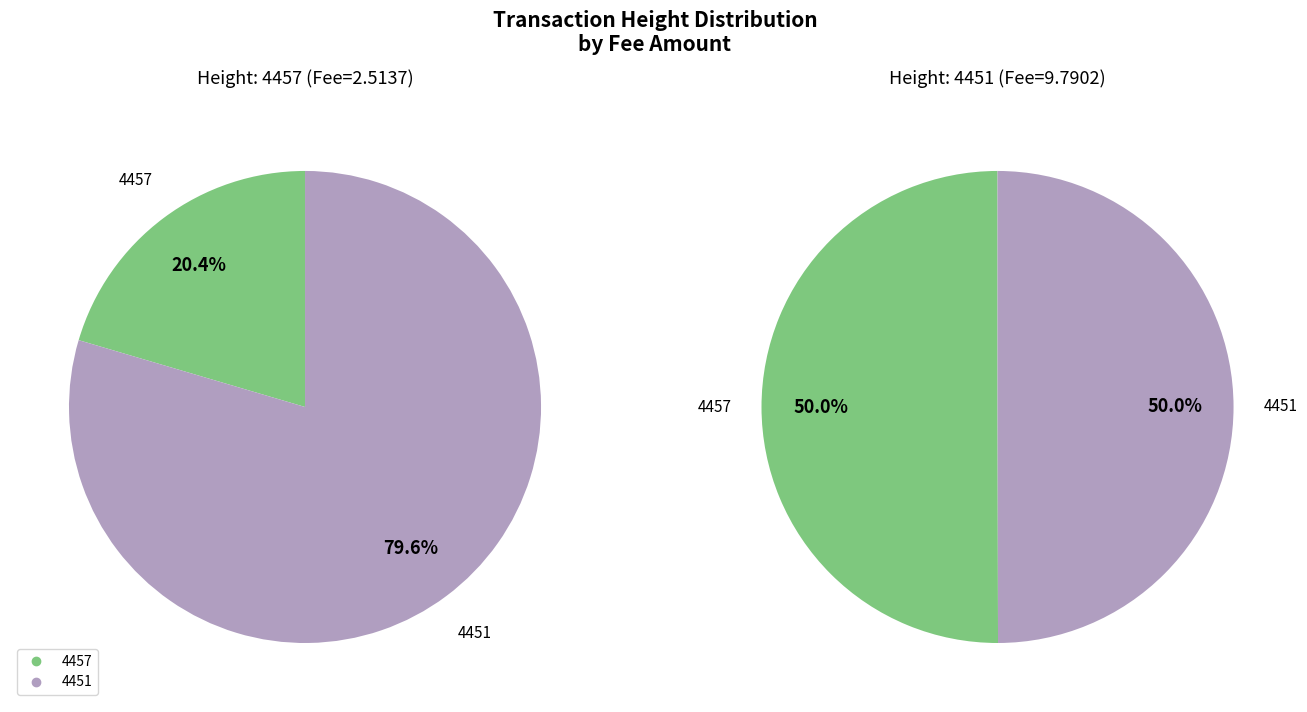

What percentage is the 4451 slice, to the nearest percent?

50%